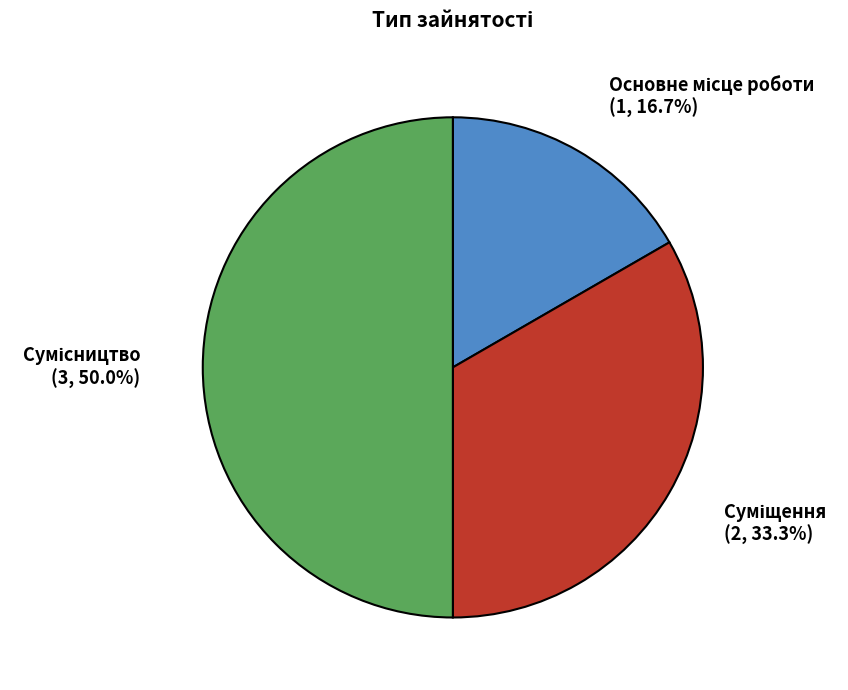

To the nearest percent, what is the difference between the Суміщення and Основне місце роботи slice percentages?

17%